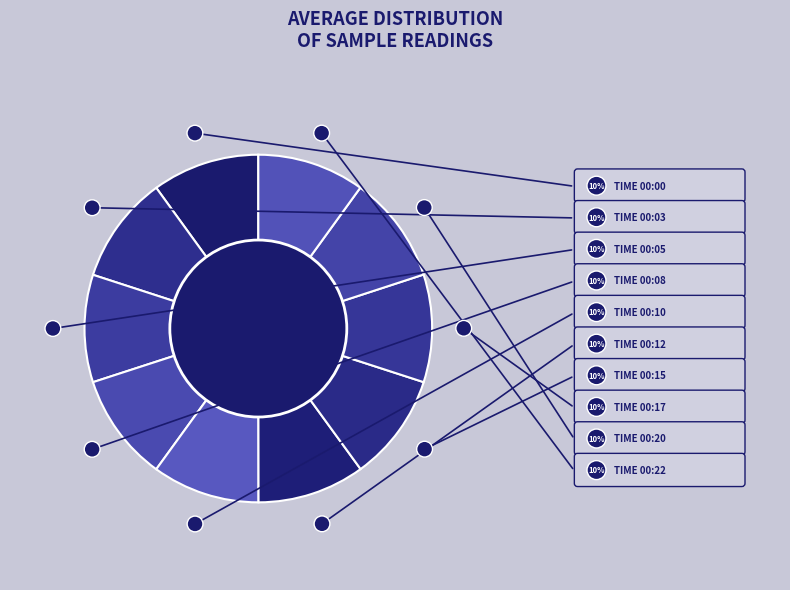

Count the number of slices in the pie.

10